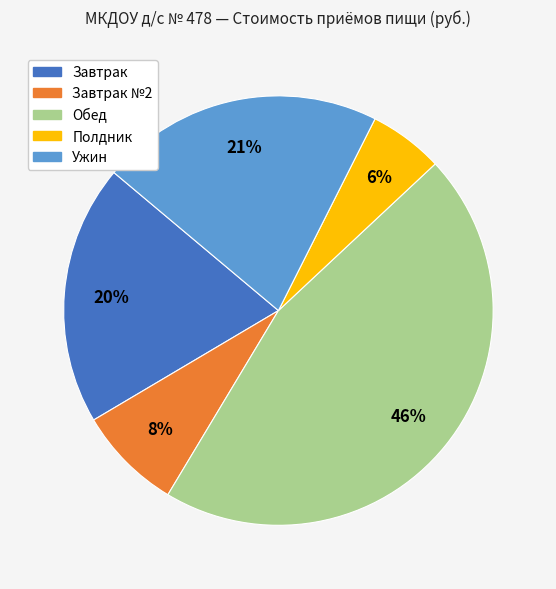

To the nearest percent, what is the difference between the largest and smallest slice percentages?

40%